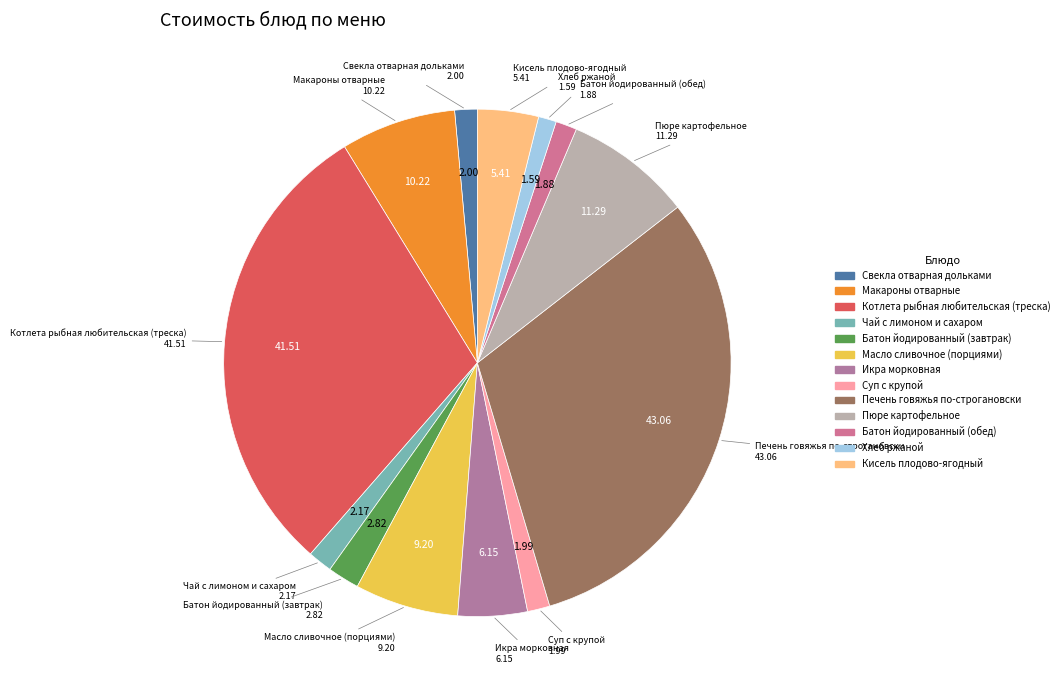

Does any single category account for the majority?

No